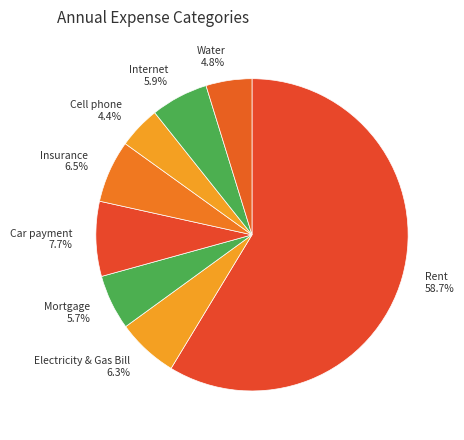

How much of the chart is everything except Mortgage?

94.3%